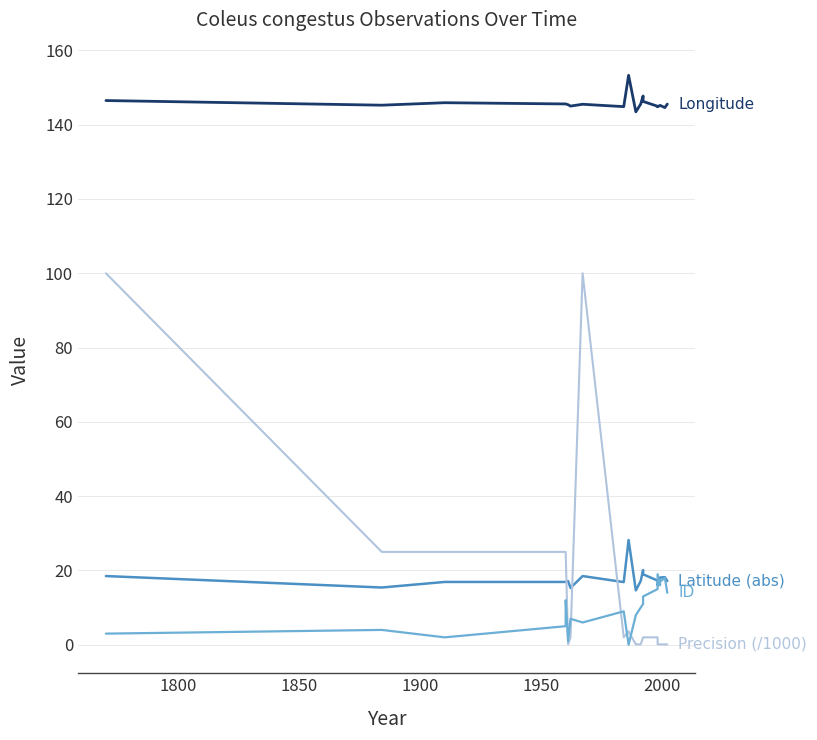

Which category has the lowest value in the LocationPrecision series?

2000